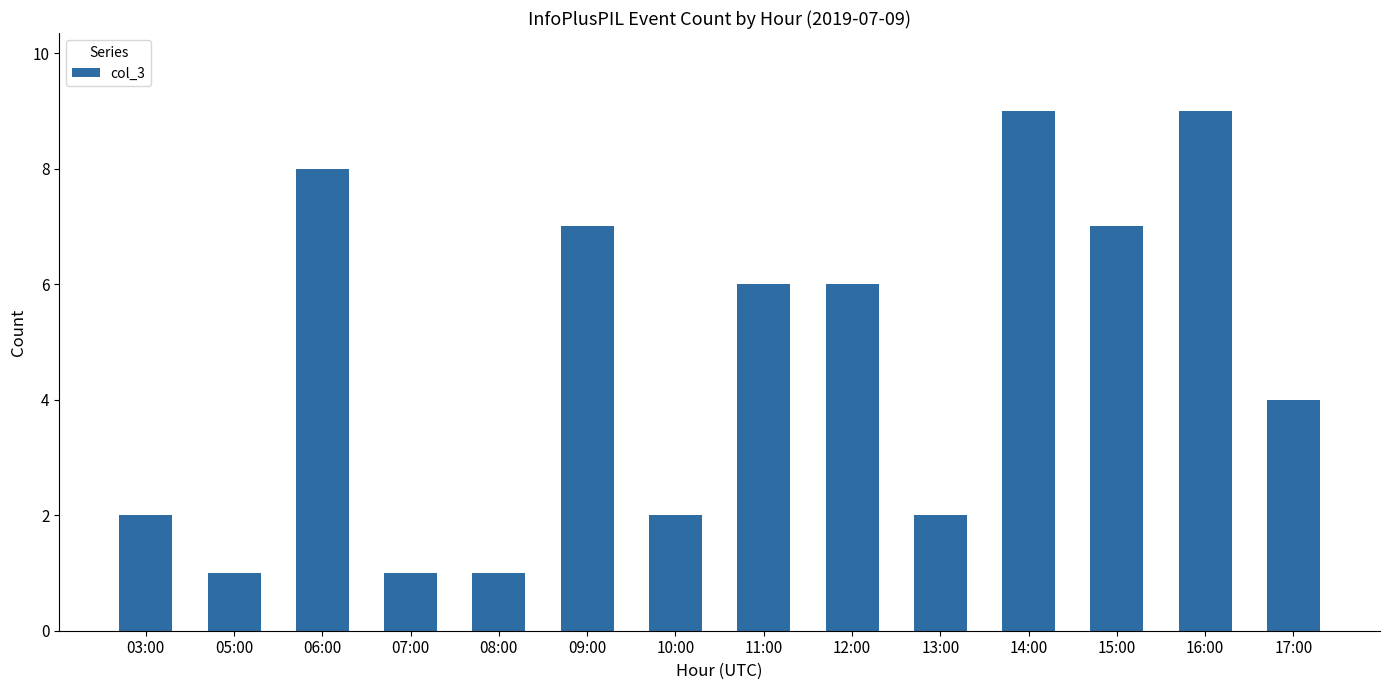

What is the label of the 6th bar from the left?

09:00